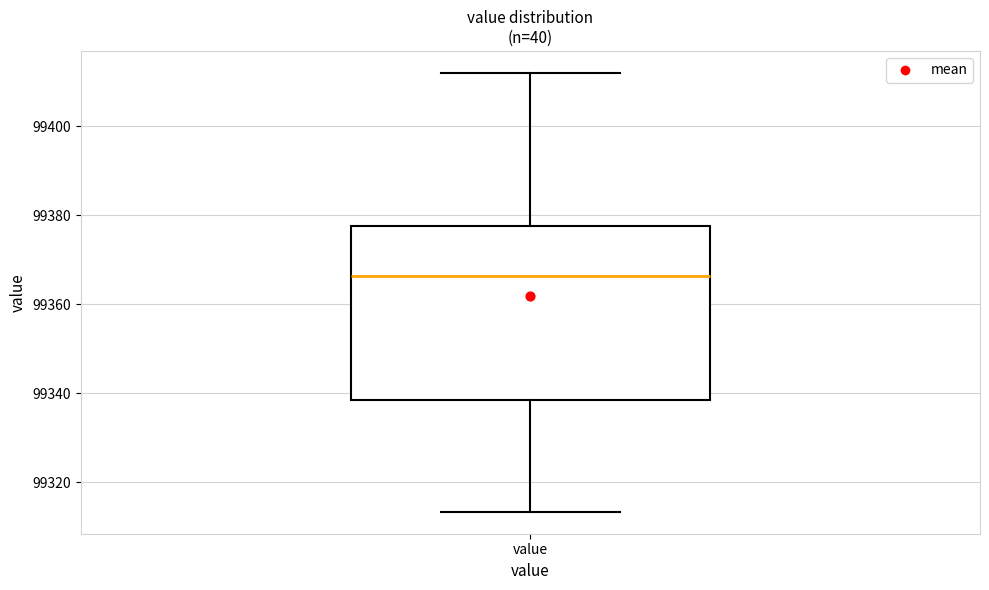

Read this box plot against the y-axis: the position of the median line, the range covered by the box, and the ends of both whiskers. The values are not printed on the chart, so give them approximately, as read against the axis.

median 99366, box 99338 to 99378, whiskers 99314 to 99412